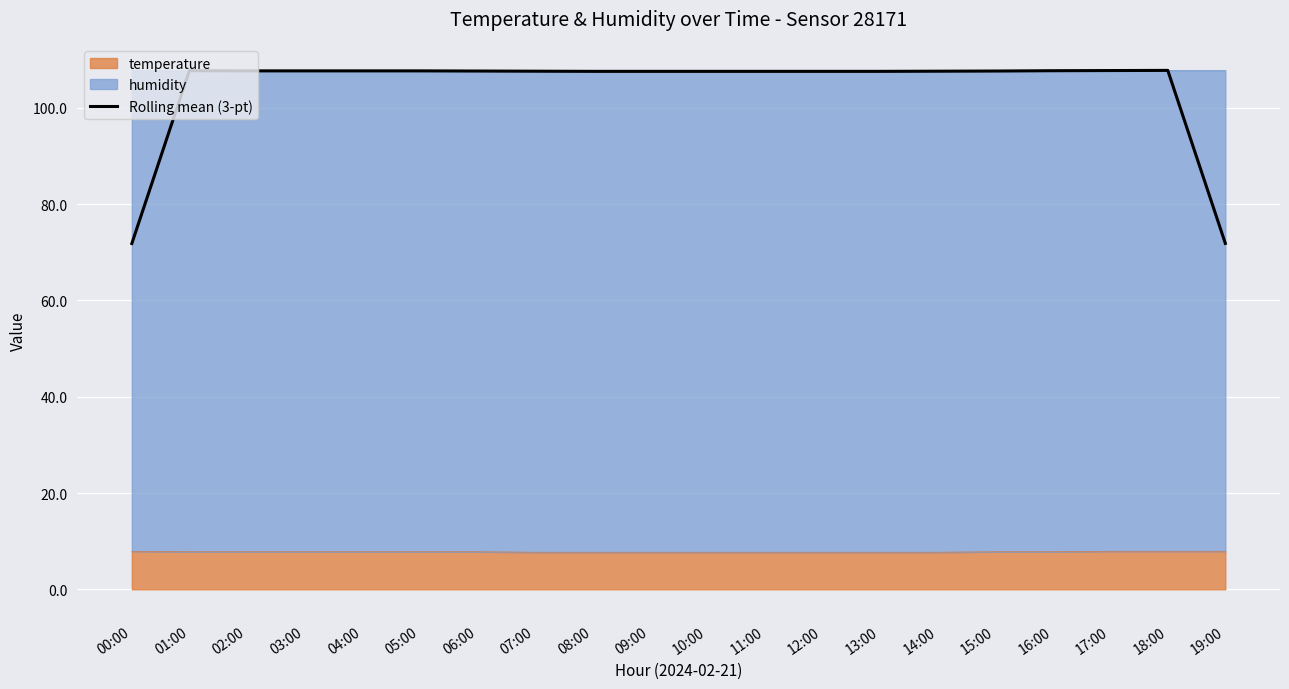

What is the change in value from 11:00 to 15:00?

+0.1